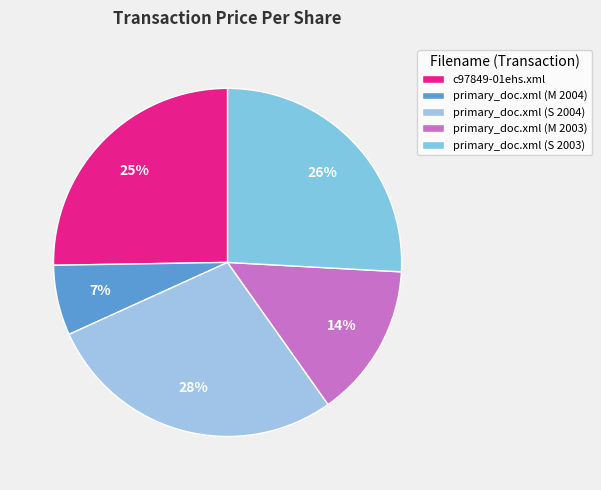

Does primary_doc.xml (M 2003) represent more than half of the total?

No